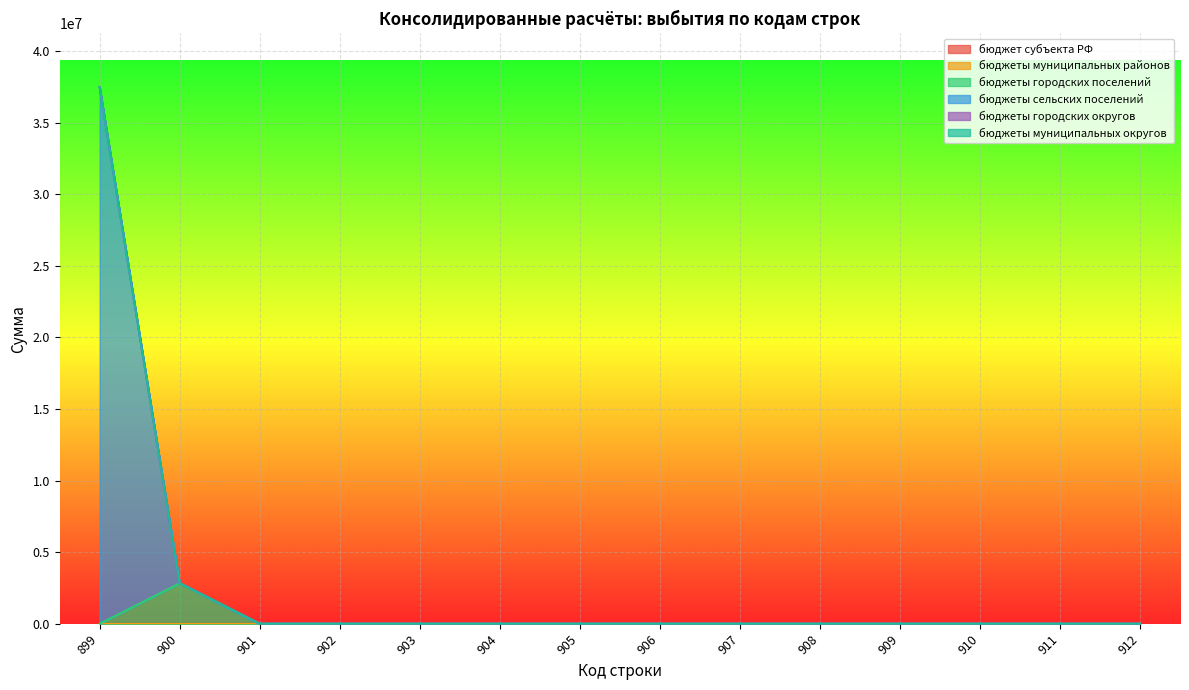

Which series has the largest total across all categories?

бюджеты сельских поселений